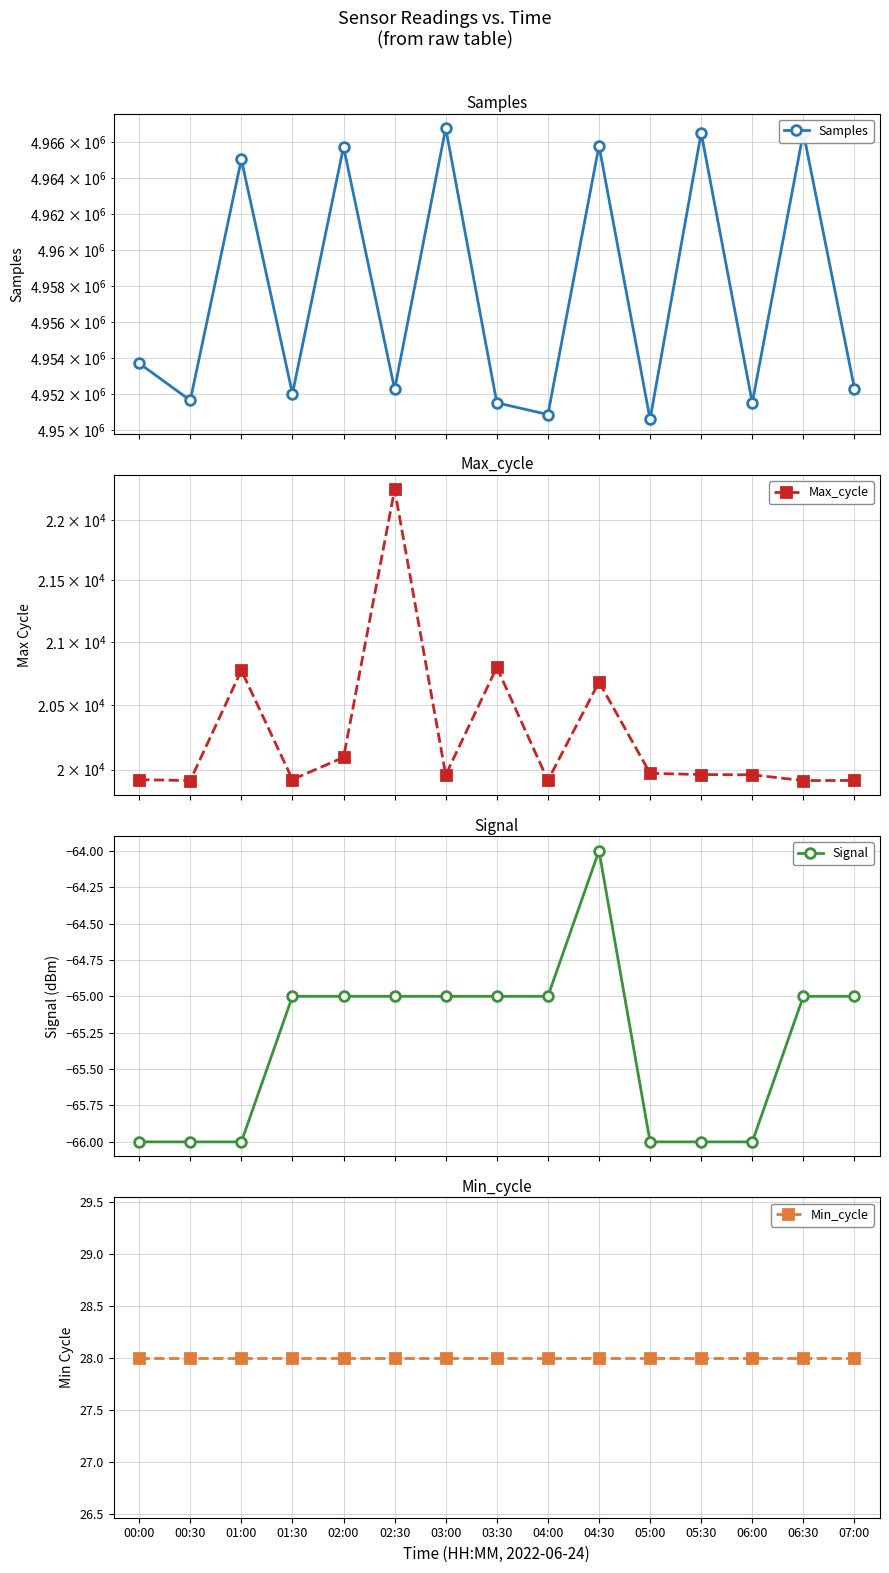

True or false: Samples has a value of 4965038 at 01:00.

True